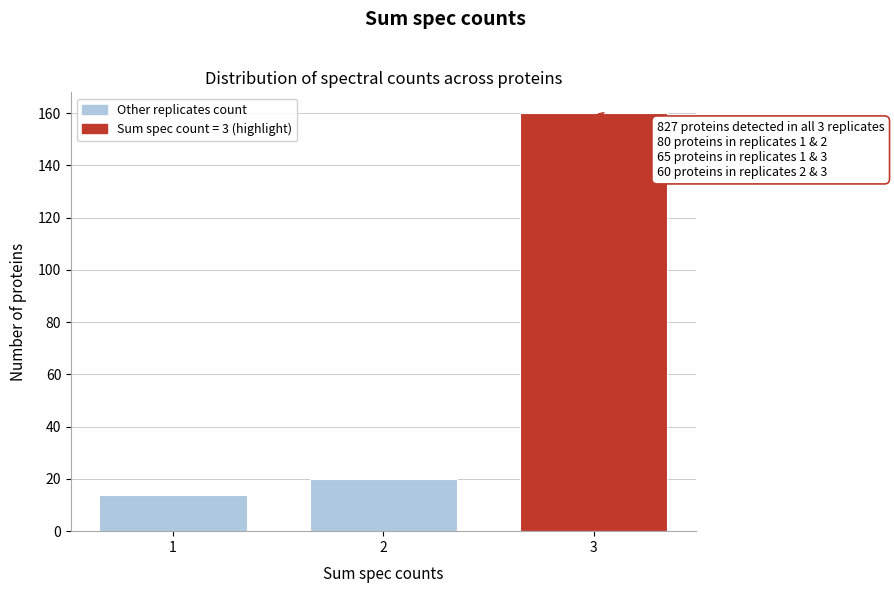

Reading left to right, extract all data points from this chart.

14	20	160